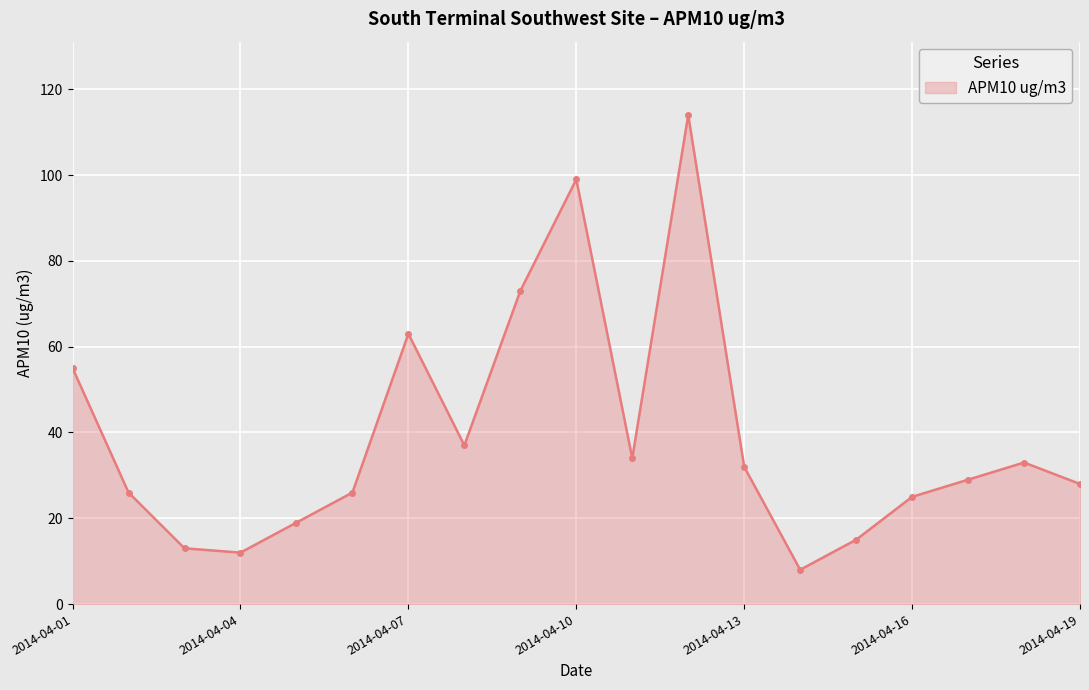

What is the value of the 15th point from the left?

15